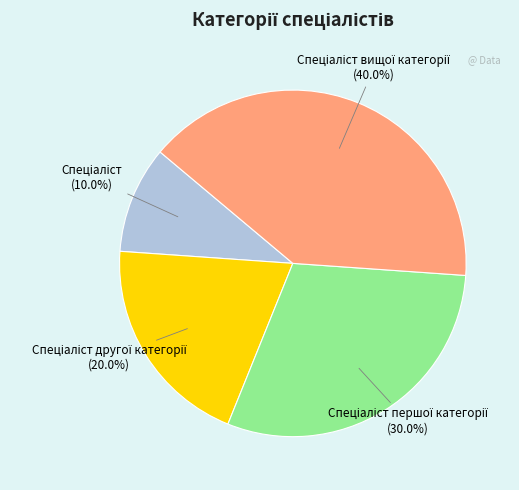

Is there a majority slice in this chart?

No